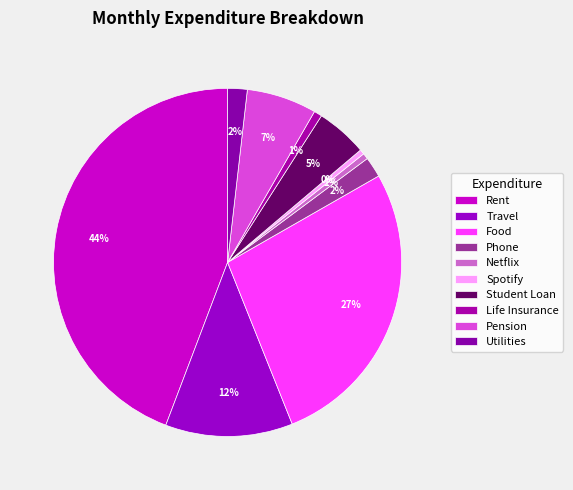

What is the smallest slice in the pie chart?

Spotify